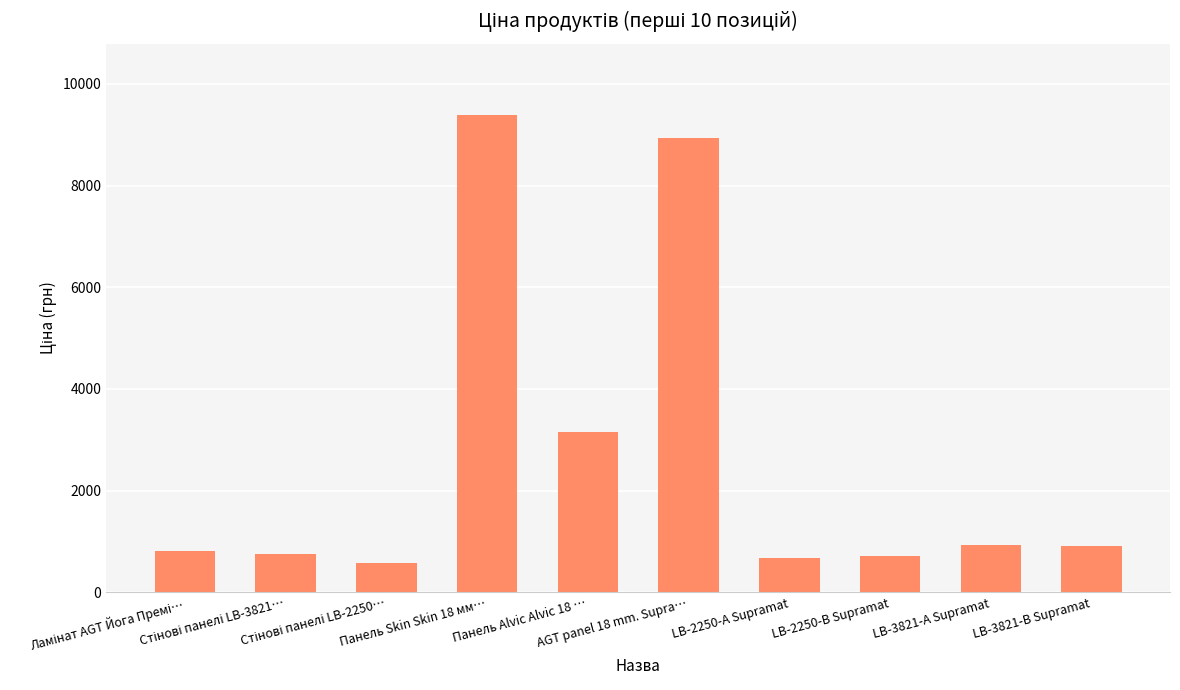

What is the difference between the maximum and minimum values?

8799.6